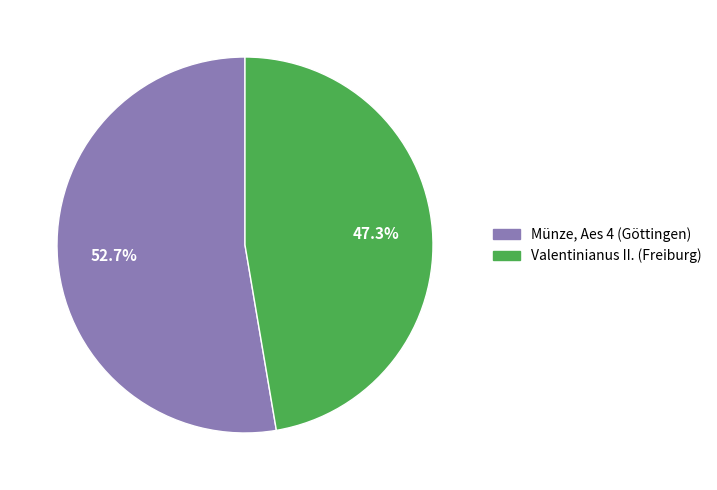

To the nearest percent, what portion does Valentinianus II. (Freiburg) represent?

47%